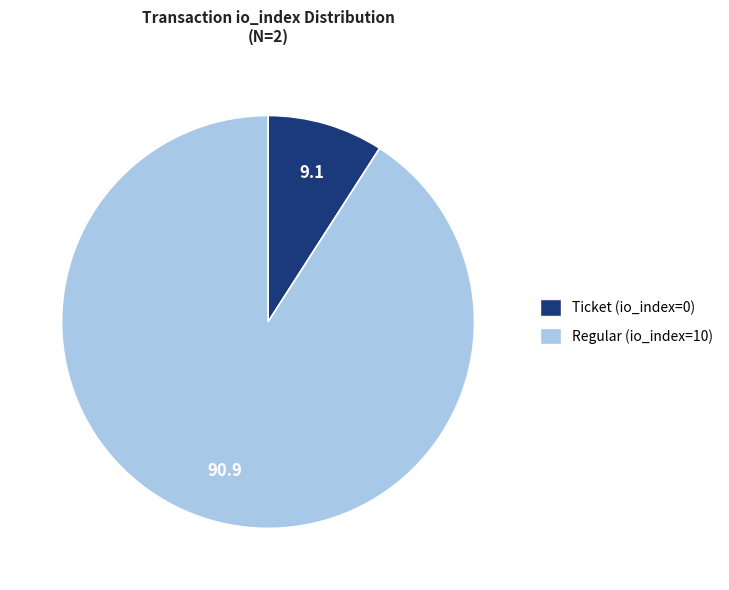

Which slice represents more than half of the pie?

Regular (io_index=10)